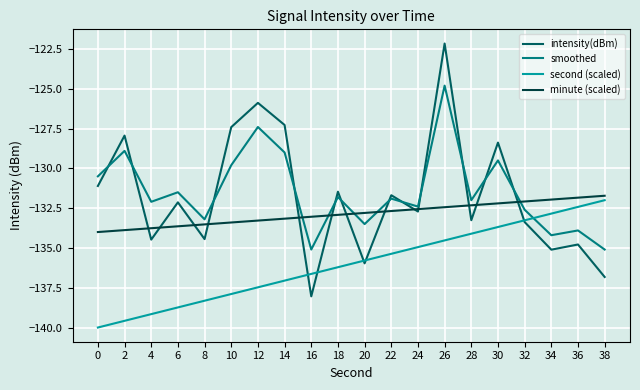

Which series has the largest range (max minus min)?

intensity(dBm)